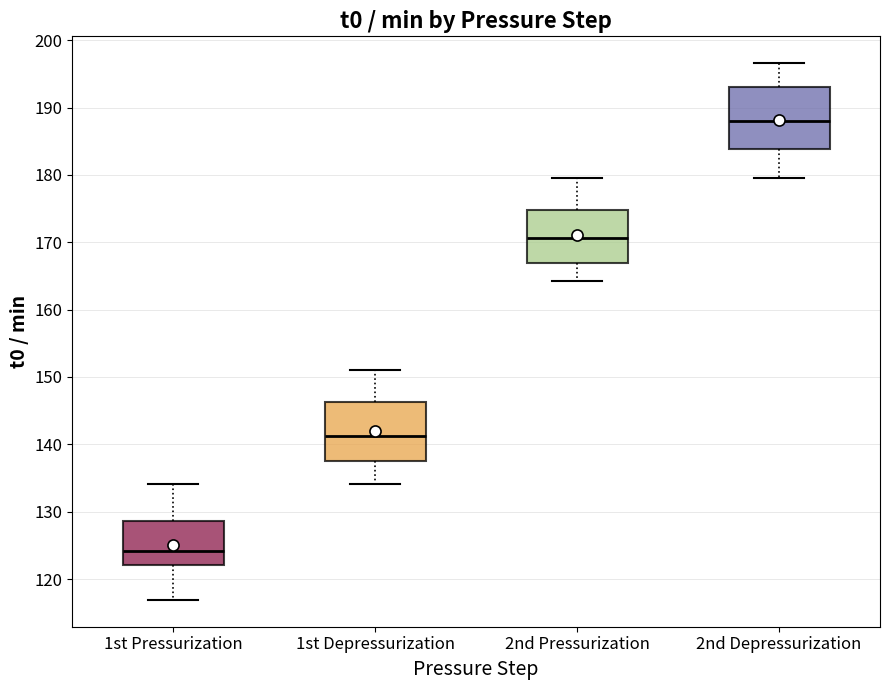

Which box has the lowest median line?

1st Pressurization